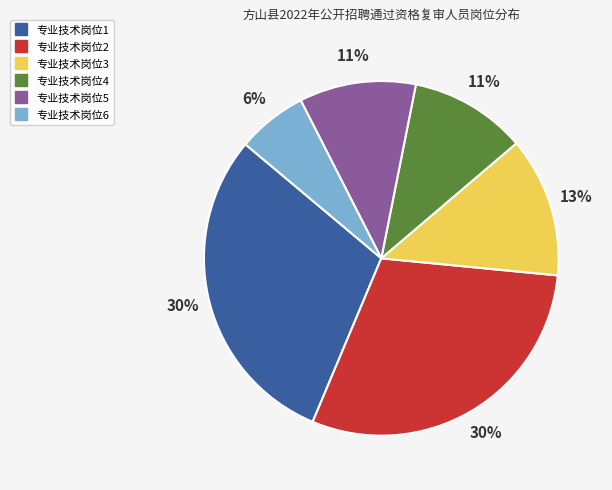

The 专业技术岗位3 slice represents 23% of the pie. True or false?

False